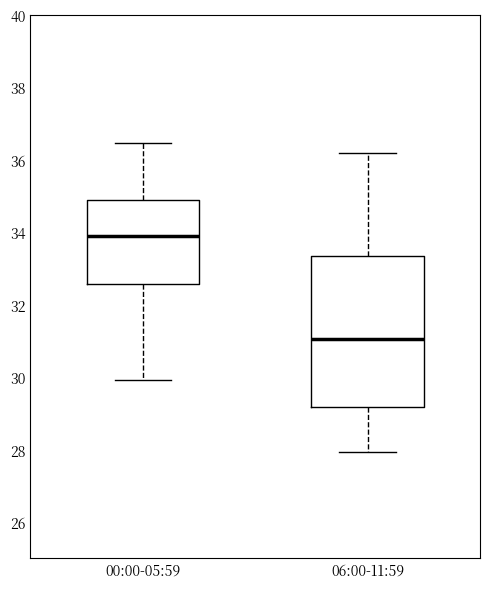

Which box has the highest median line?

00:00-05:59